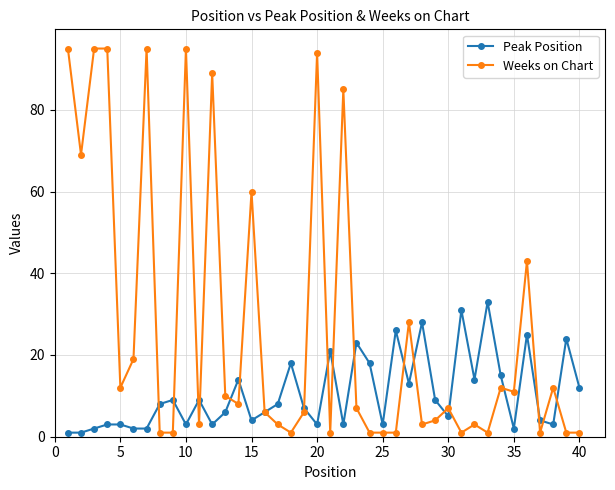

List the series in order of their overall mean, highest first.

Weeks on Chart, Peak Position